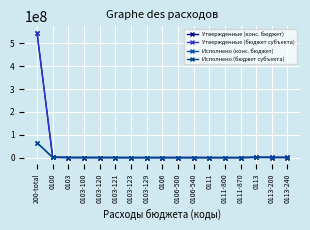

What is the value of the Утвержденные (бюджет субъекта) point at the 2nd from the left?

2282861.7